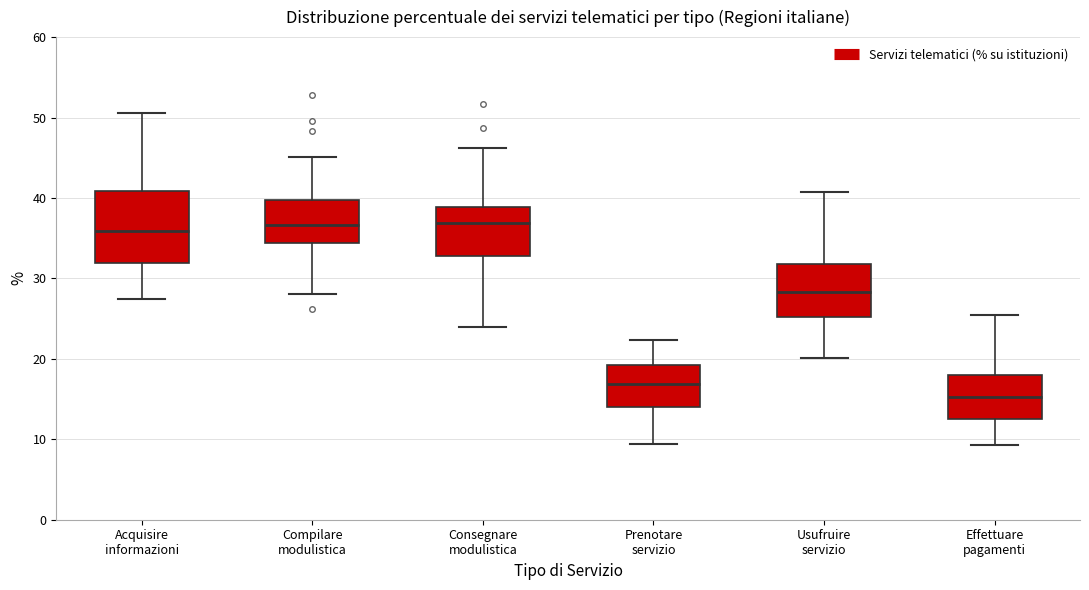

Comparing the boxes themselves (not the whiskers), which one is the tallest?

Acquisire informazioni